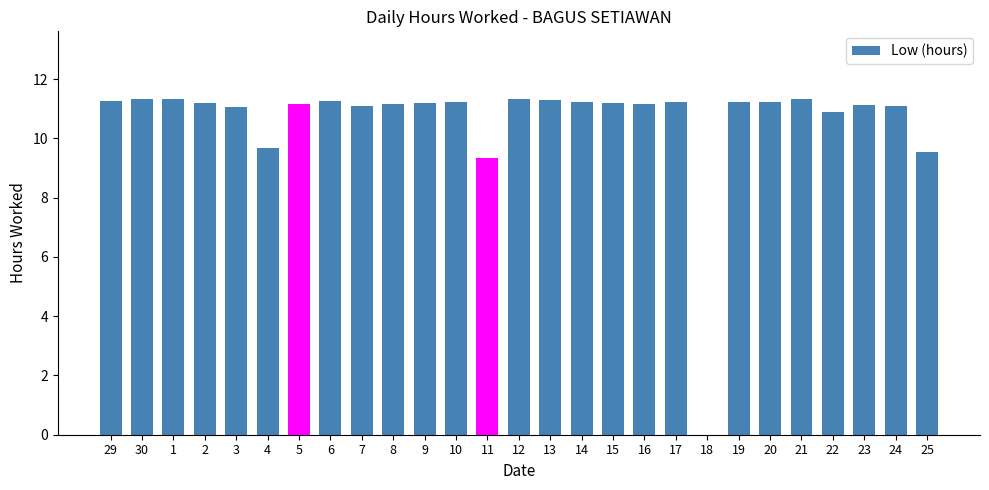

Count the number of categories in the chart.

27